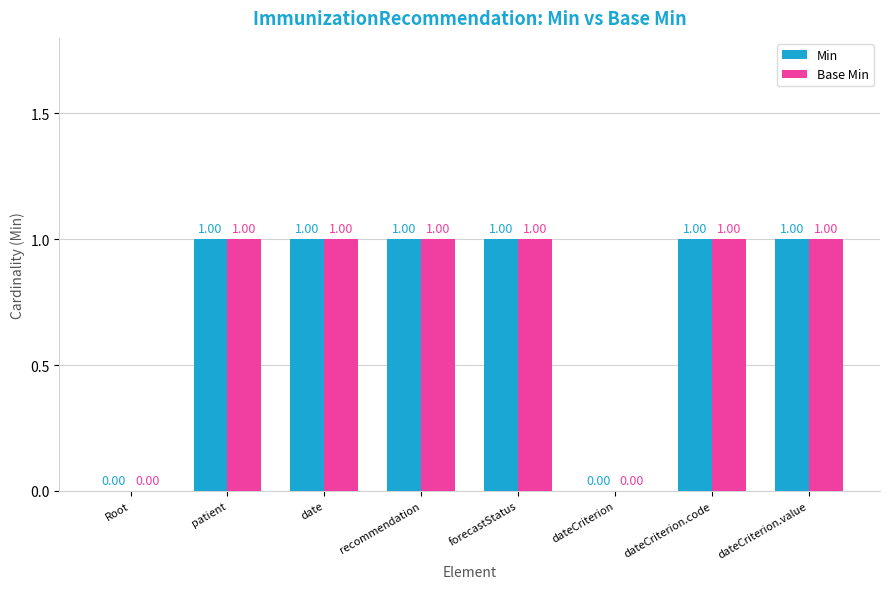

What is the sum of all Min values?

6